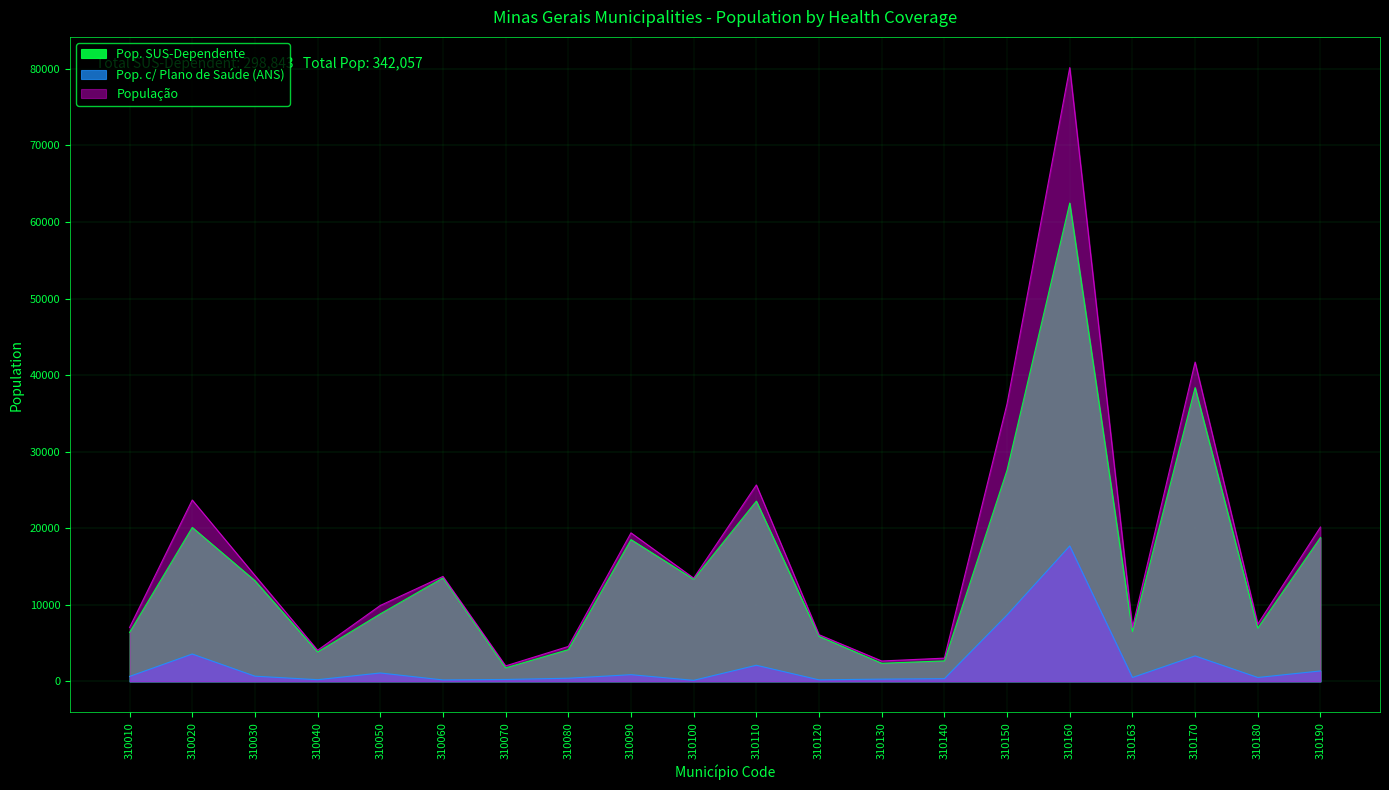

Which category has the highest value across all series?

310160